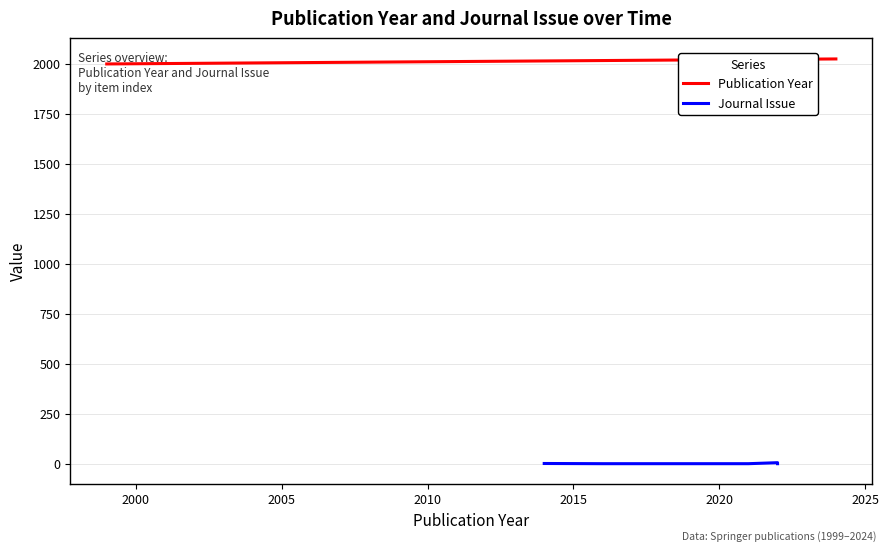

What is the value of the 9th point from the left?

2022